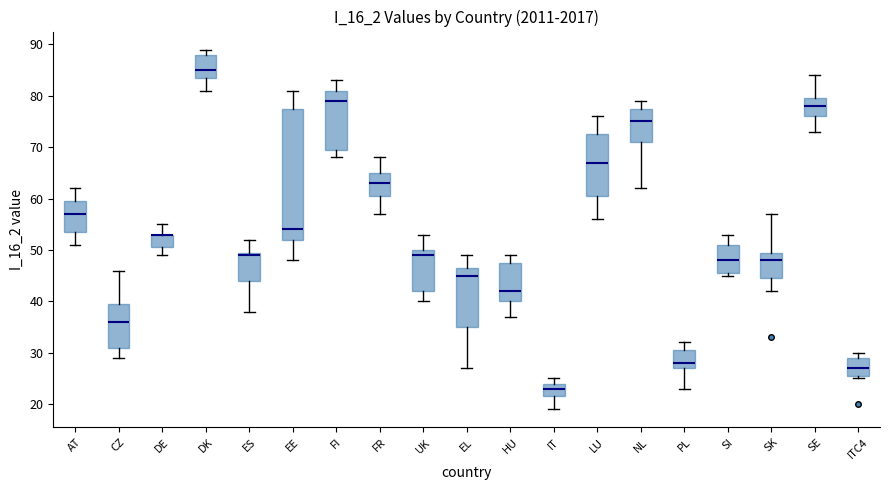

Where is the lower edge of the box for DK on the y-axis? The values are not printed on the chart, so give them approximately, as read against the axis.

84